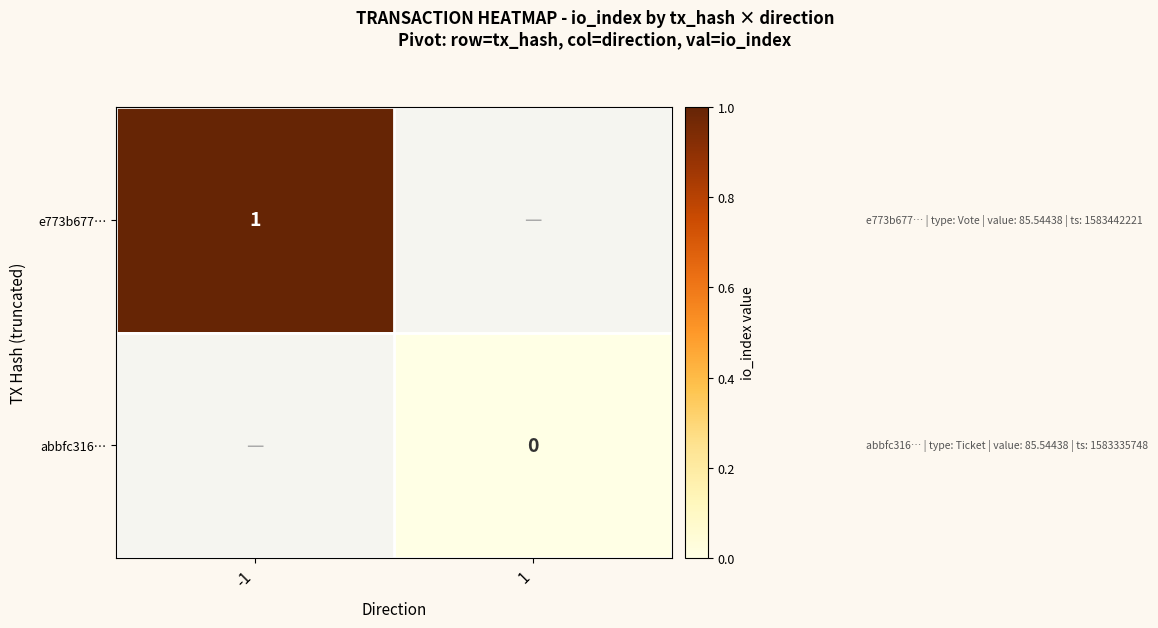

The e773b677… series shows 1 at -1. True or false?

True